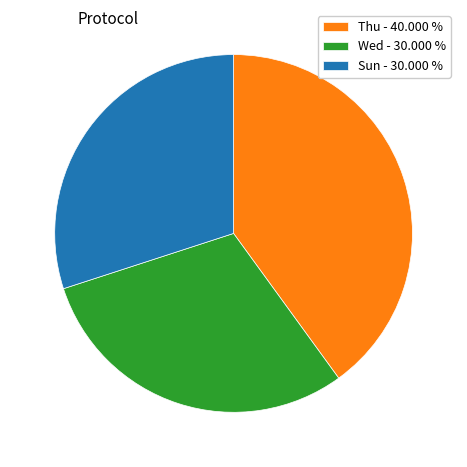

Does any single category account for the majority?

No